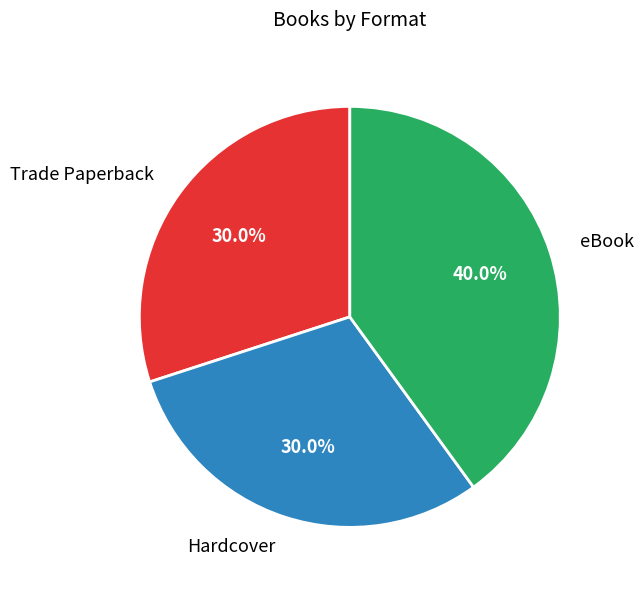

To the nearest percent, what portion does eBook represent?

40%